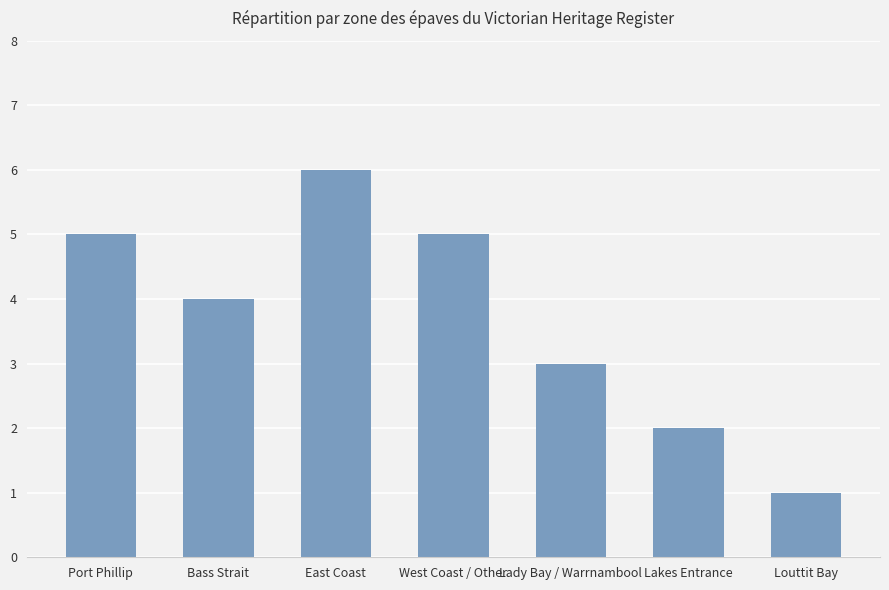

The chart shows a value of 1 at West Coast / Other. True or false?

False